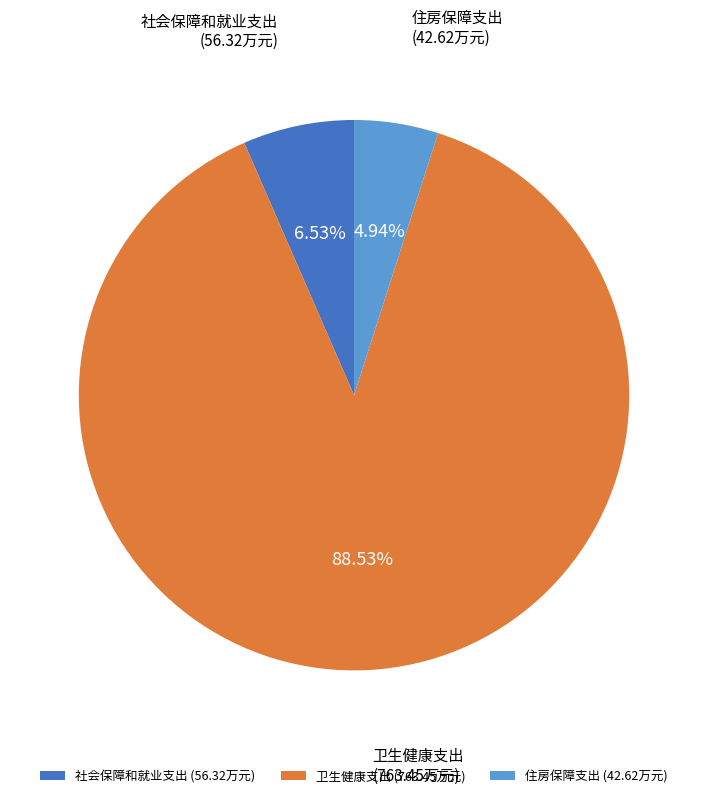

Count the number of slices in the pie.

3